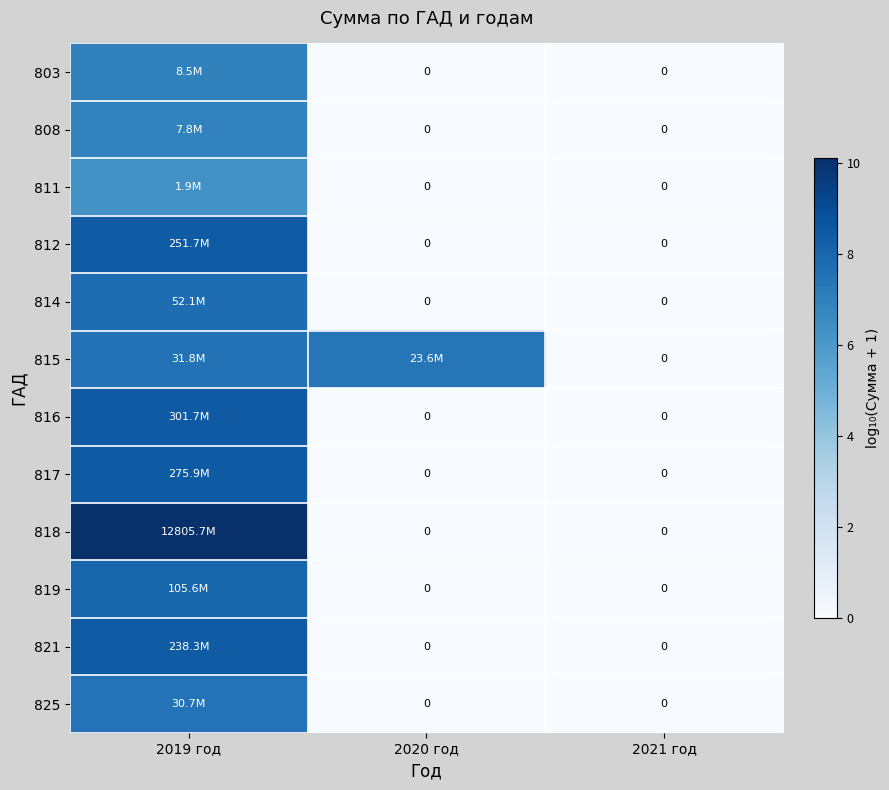

Count the number of categories in the chart.

3